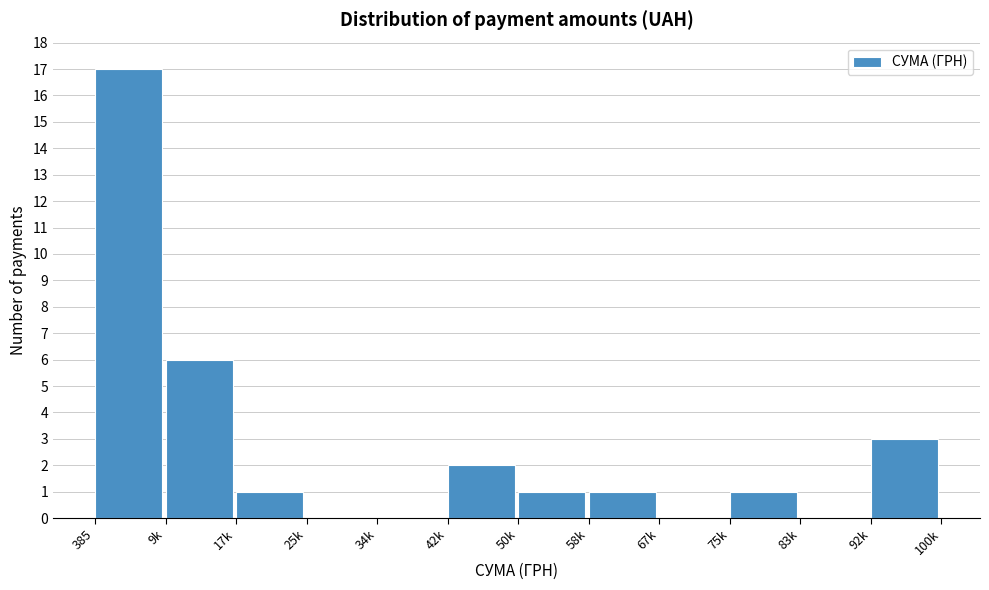

Reading right to left, transcribe all the data shown in this chart.

92k=3	83k=0	75k=1	67k=0	58k=1	50k=1	42k=2	34k=0	25k=0	17k=1	9k=6	385=17